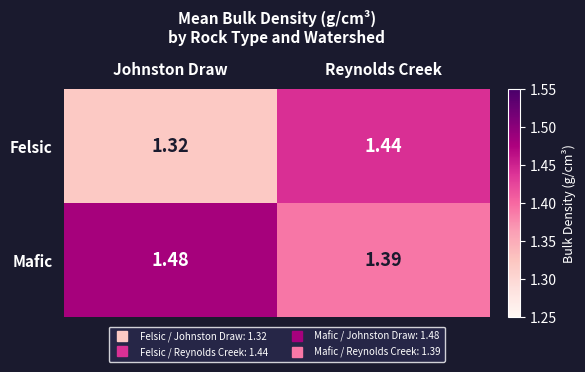

Which series has the largest range (max minus min)?

Felsic